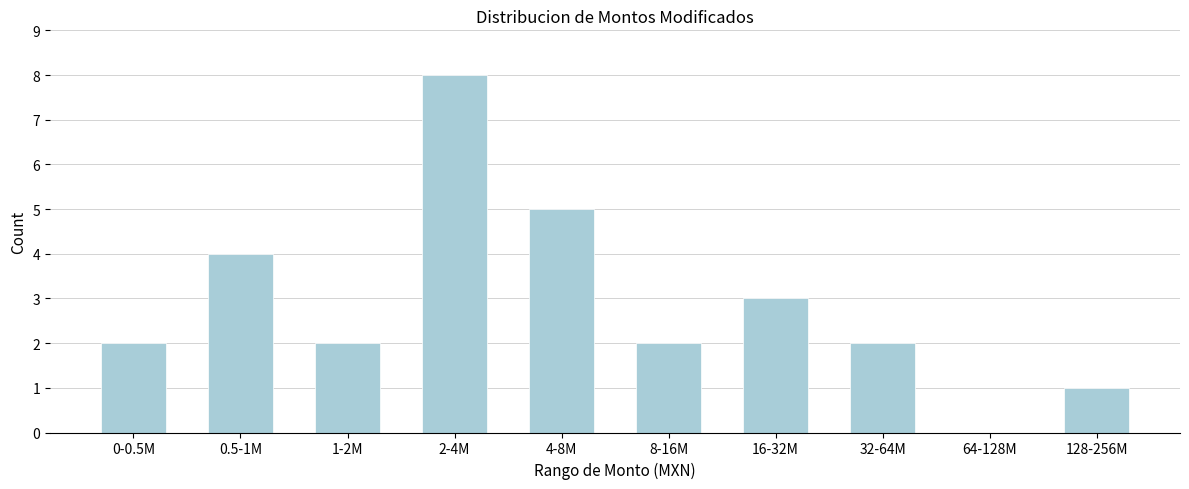

Reading left to right, transcribe all the data shown in this chart.

0-0.5M=2	0.5-1M=4	1-2M=2	2-4M=8	4-8M=5	8-16M=2	16-32M=3	32-64M=2	64-128M=0	128-256M=1